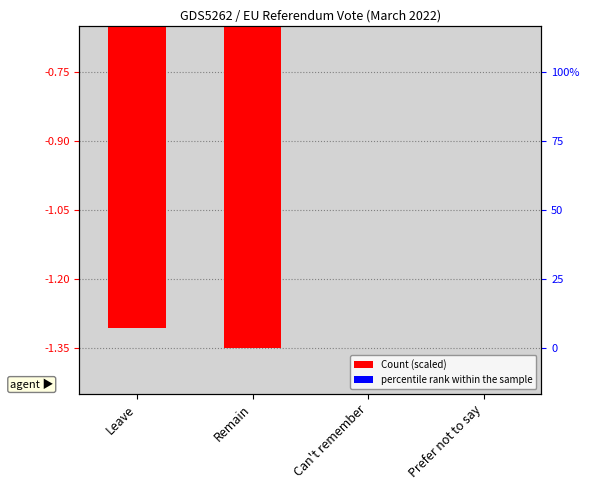

Which series has the largest total across all categories?

percentile rank within the sample